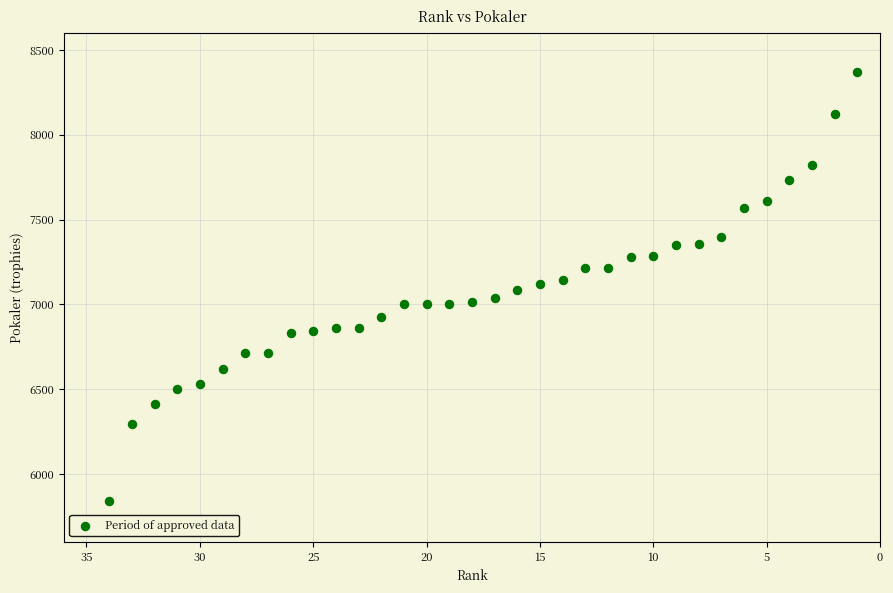

What is the range of X values (max minus min)?

33